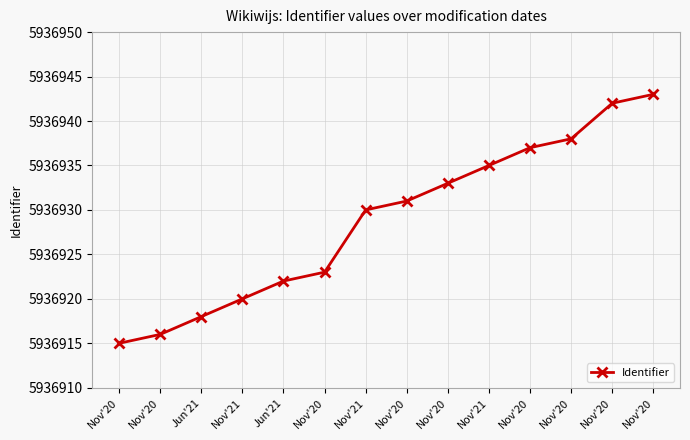

Does the chart have visible grid lines?

Yes